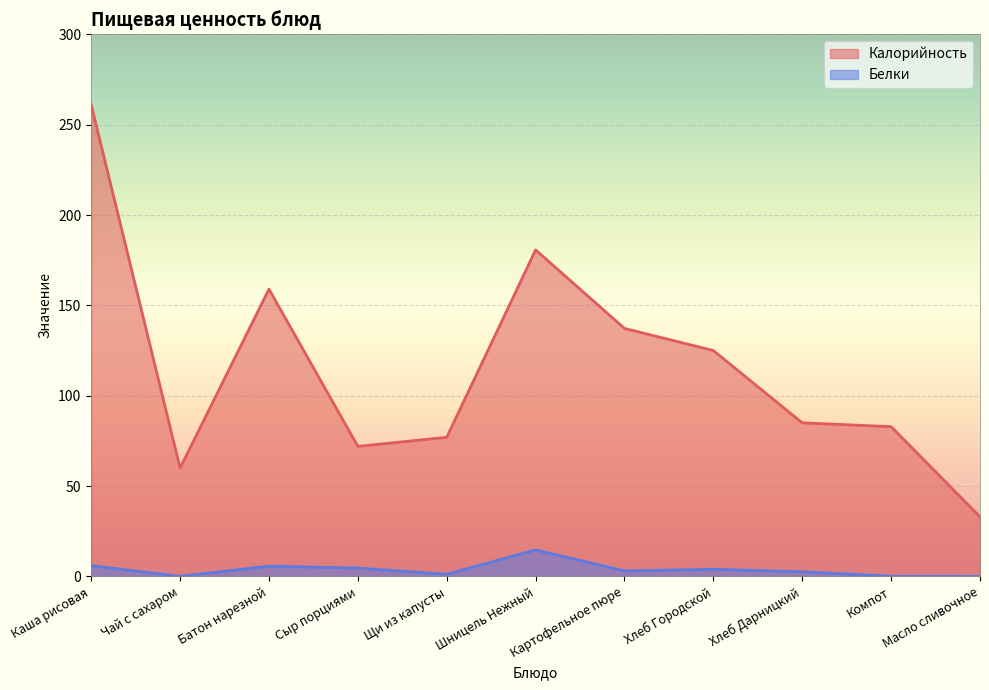

What is the average value of the Белки series?

3.8